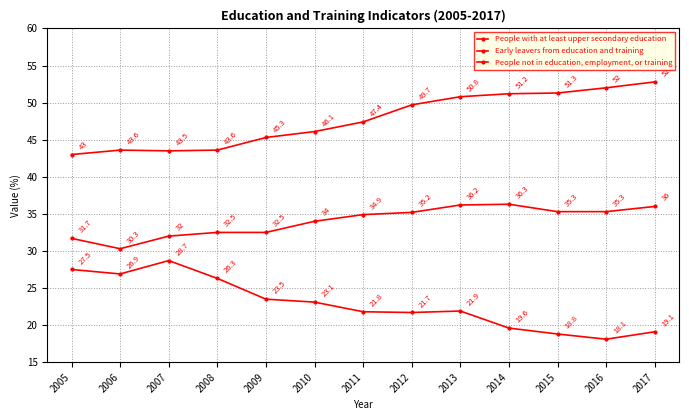

At which category is the sum across all series the highest?

2013